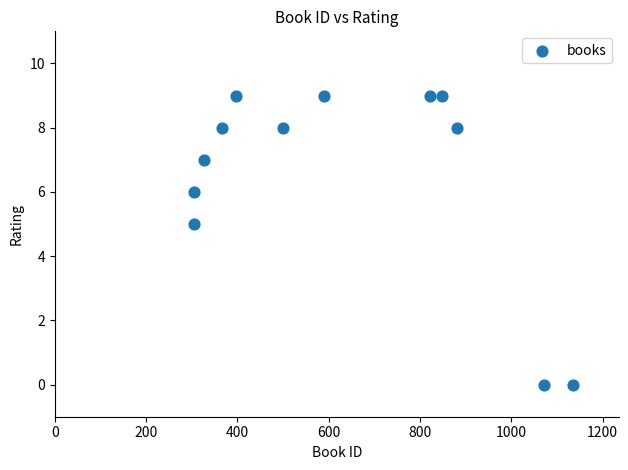

What is the range of Y values (max minus min)?

9